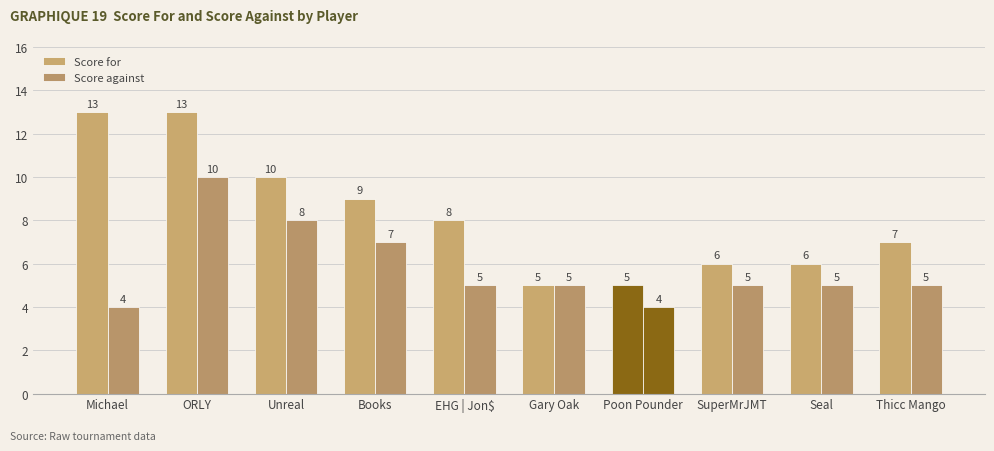

Does the chart contain stacked bars?

No